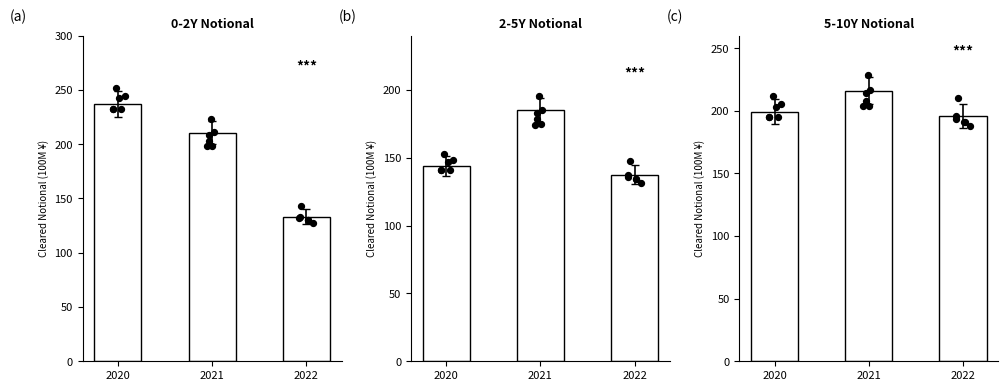

What are all the series names shown in the legend?

0-2Y Notional, 2-5Y Notional, 5-10Y Notional